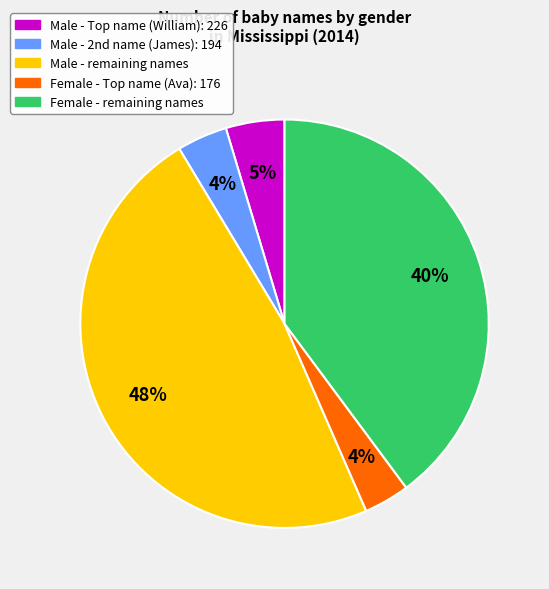

To the nearest percent, what is the difference between the largest and smallest slice percentages?

44%